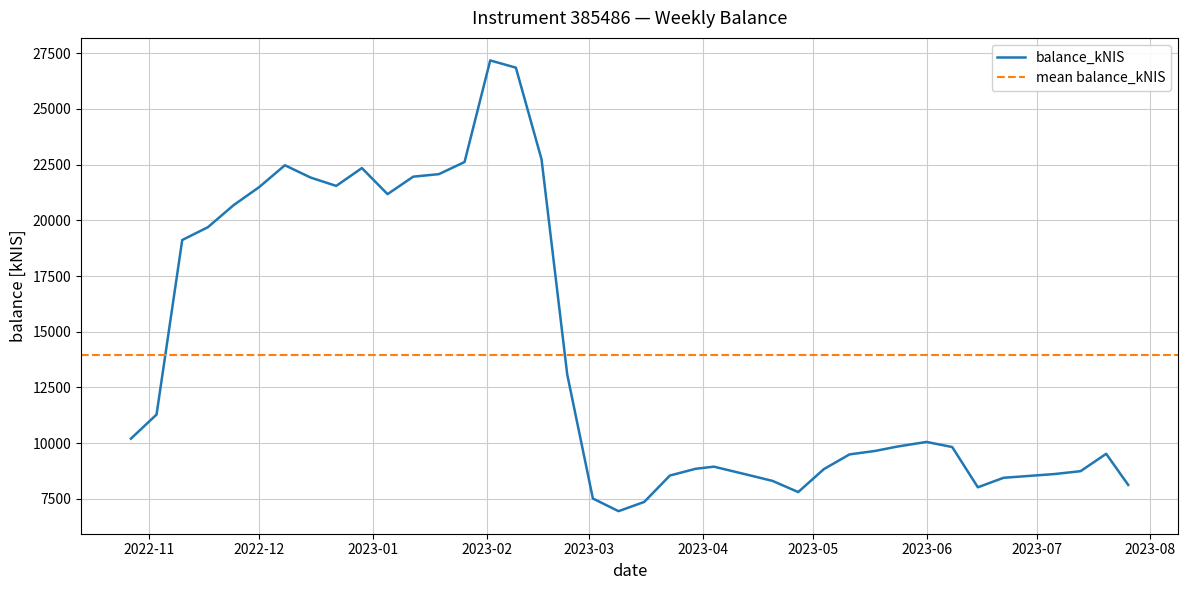

Rank the categories by value from lowest to highest.

2023-03-09, 2023-03-16, 2023-03-02, 2023-04-27, 2023-06-15, 2023-07-26, 2023-04-20, 2023-06-22, 2023-06-29, 2023-03-23, 2023-04-13, 2023-07-06, 2023-07-13, 2023-05-04, 2023-03-30, 2023-04-04, 2023-05-11, 2023-07-20, 2023-05-18, 2023-06-08, 2023-05-24, 2023-06-01, 2022-10-27, 2022-11-03, 2023-02-23, 2022-11-10, 2022-11-17, 2022-11-24, 2023-01-05, 2022-12-01, 2022-12-22, 2022-12-15, 2023-01-12, 2023-01-19, 2022-12-29, 2022-12-08, 2023-01-26, 2023-02-16, 2023-02-09, 2023-02-02